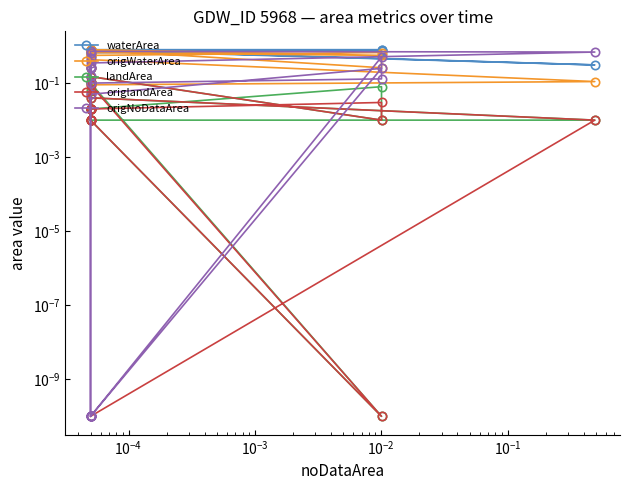

List the series in order of their peak value, highest first.

waterArea, origWaterArea, origNoDataArea, landArea, origlandArea